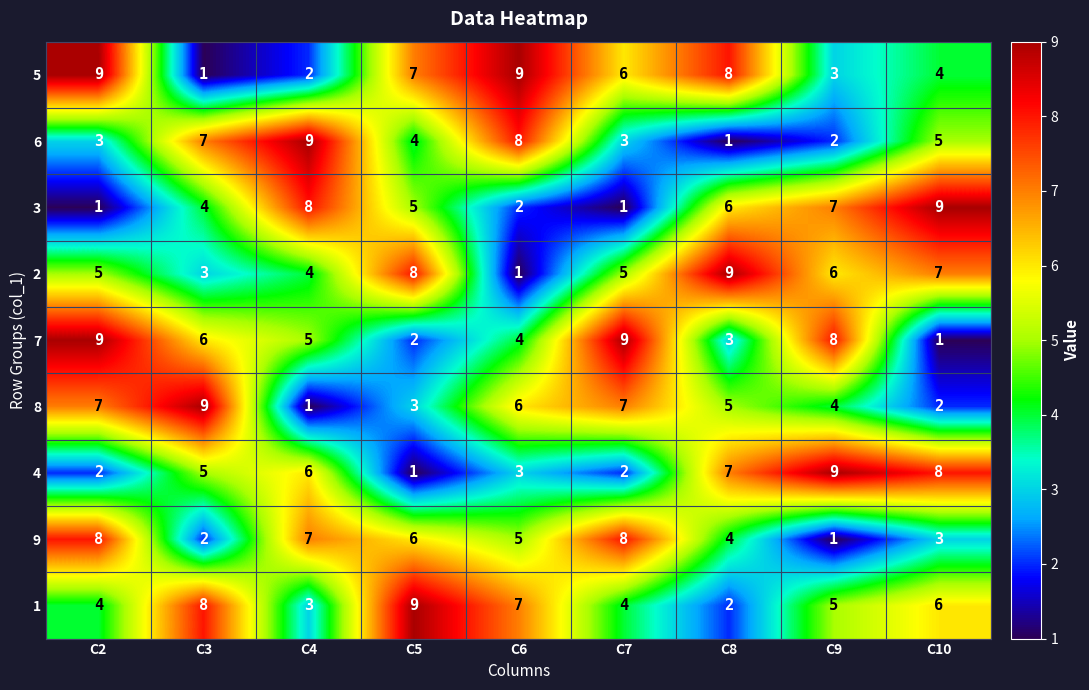

What is the maximum value shown in the chart?

9